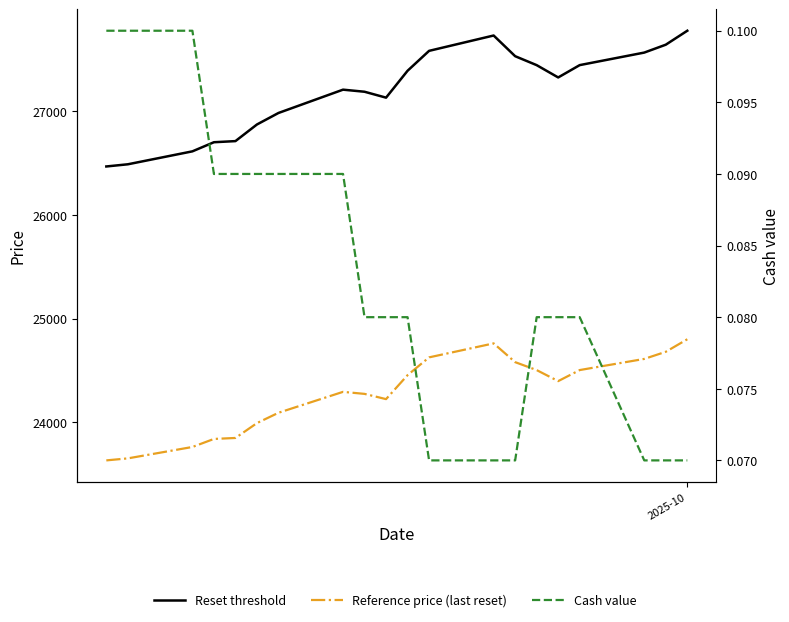

True or false: Reset threshold and Cash value cross at least once.

False